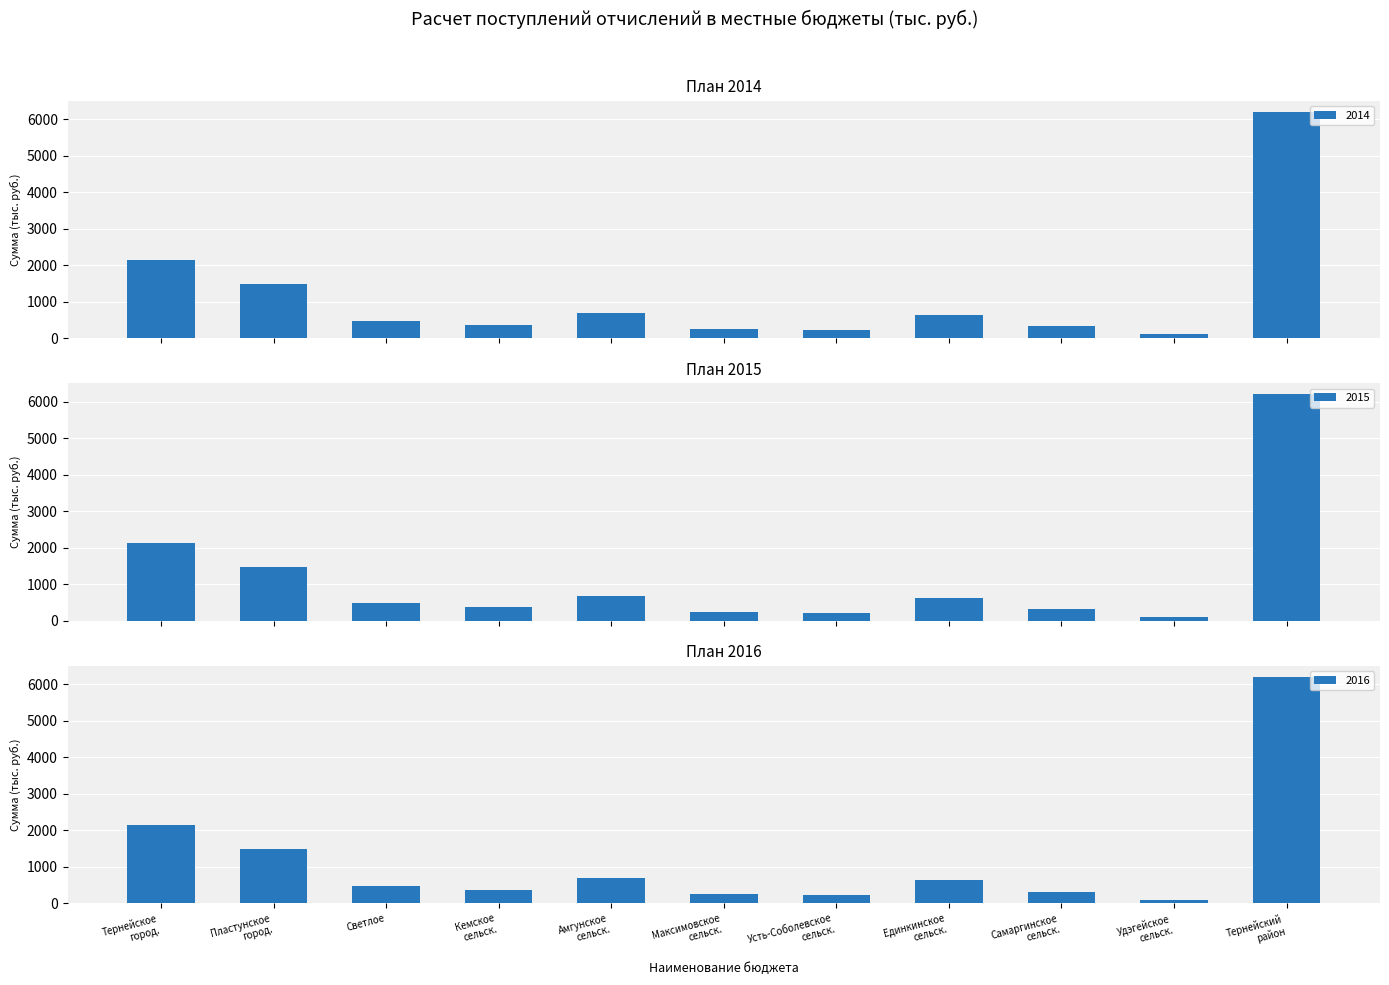

What is the difference between the maximum and minimum values in the 2015 series?

6093.3